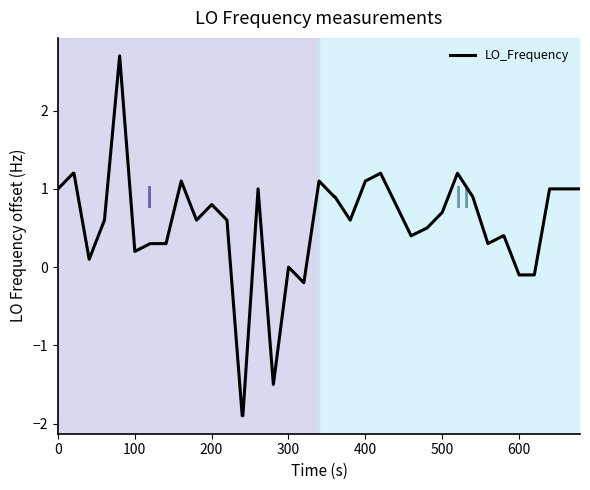

What is the difference between the second highest and second lowest values?

3.1